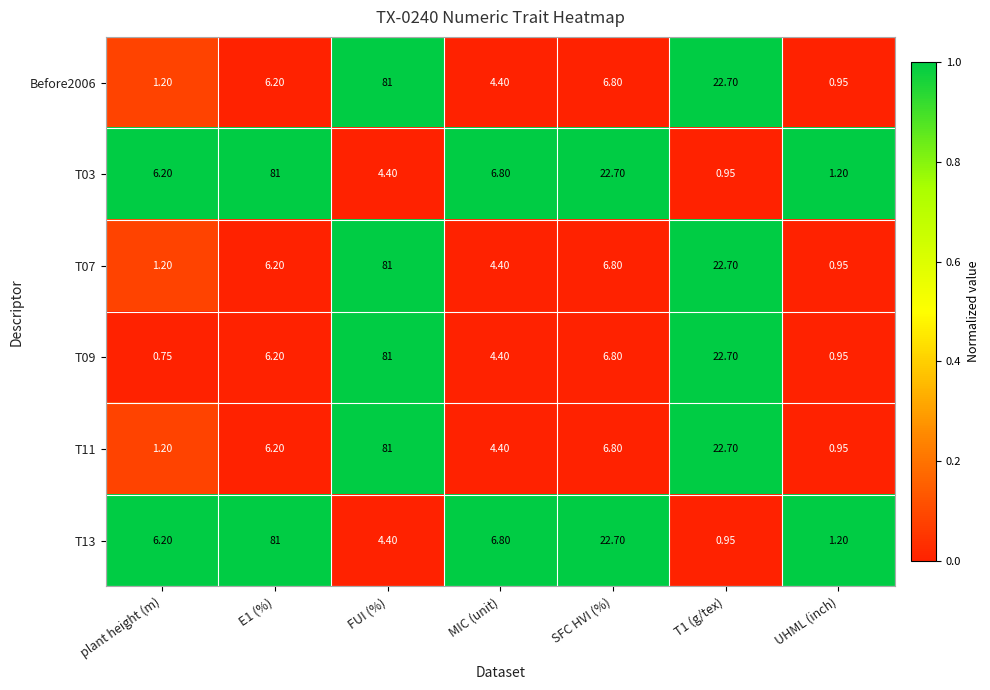

At which category is the sum across all series the highest?

FUI (%)